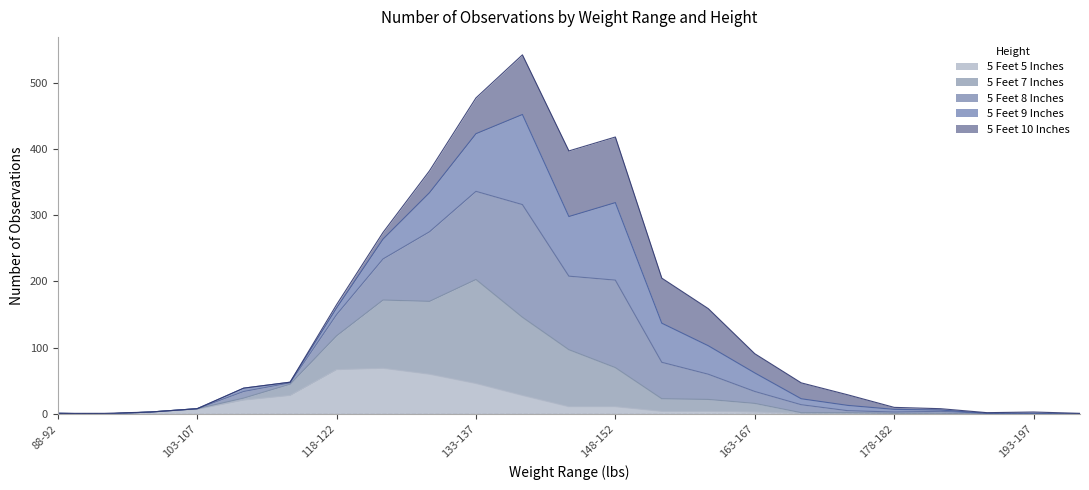

Is it true that 5 Feet 5 Inches equals 1 at 178-182?

True